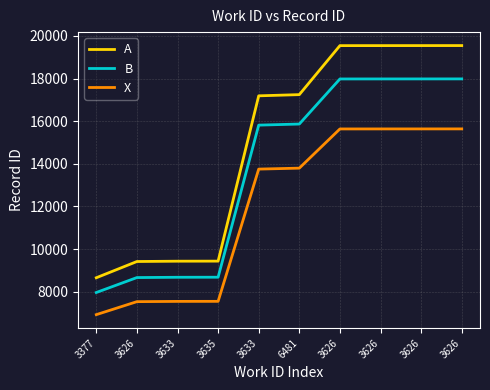

True or false: X has more than 1 points higher than both neighbors.

False